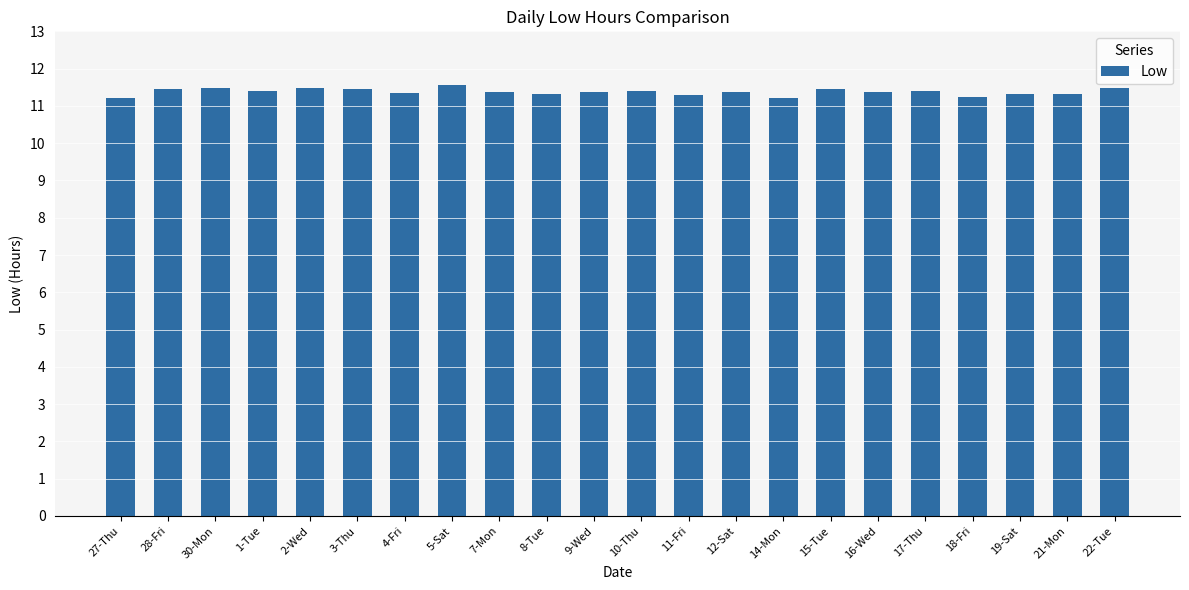

Does the chart contain any negative values?

No